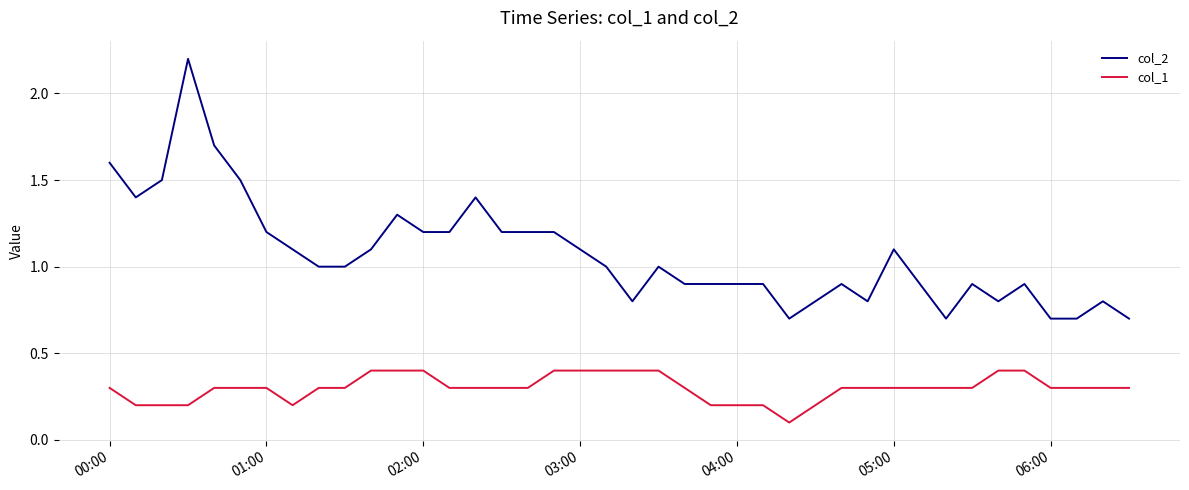

What is the minimum value for col_2?

0.7